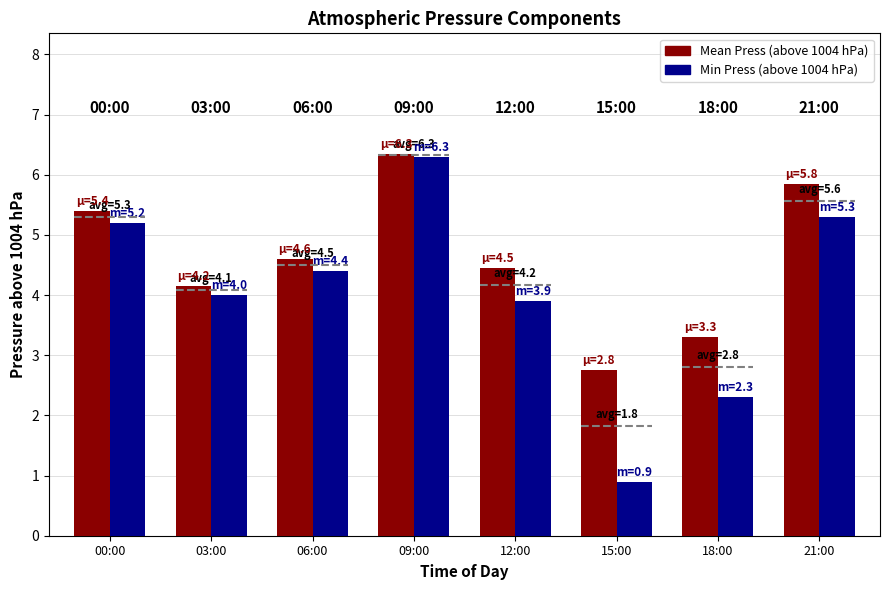

How many data points does each series have?

8